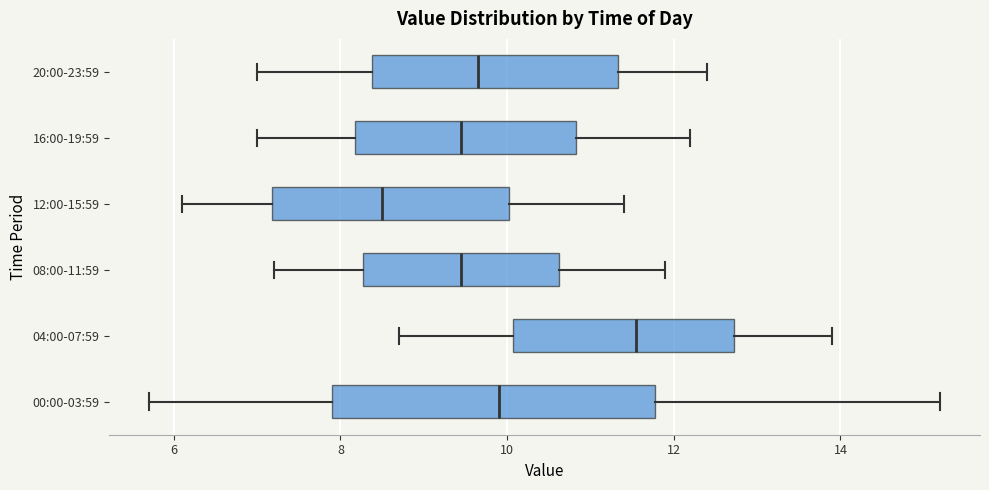

Which box has the furthest to the left median line?

12:00-15:59